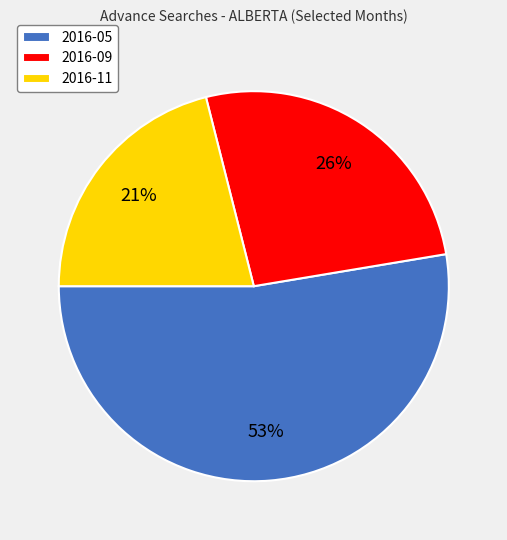

What percentage is the 2016-05 slice, to the nearest percent?

53%